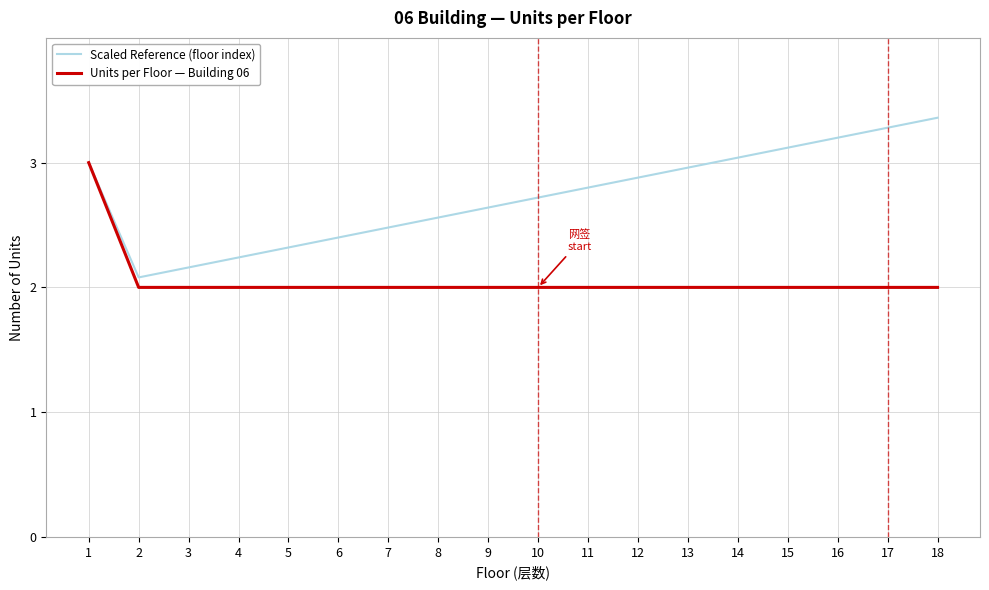

What is the sum of the Scaled Reference (floor index) values at 16 and 12?

6.1